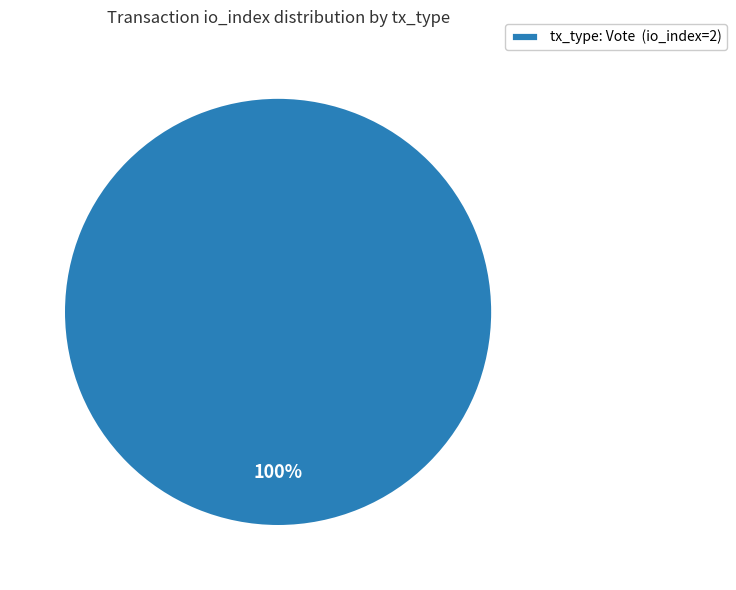

To the nearest percent, what portion does tx_type: Vote (io_index=2) represent?

100%